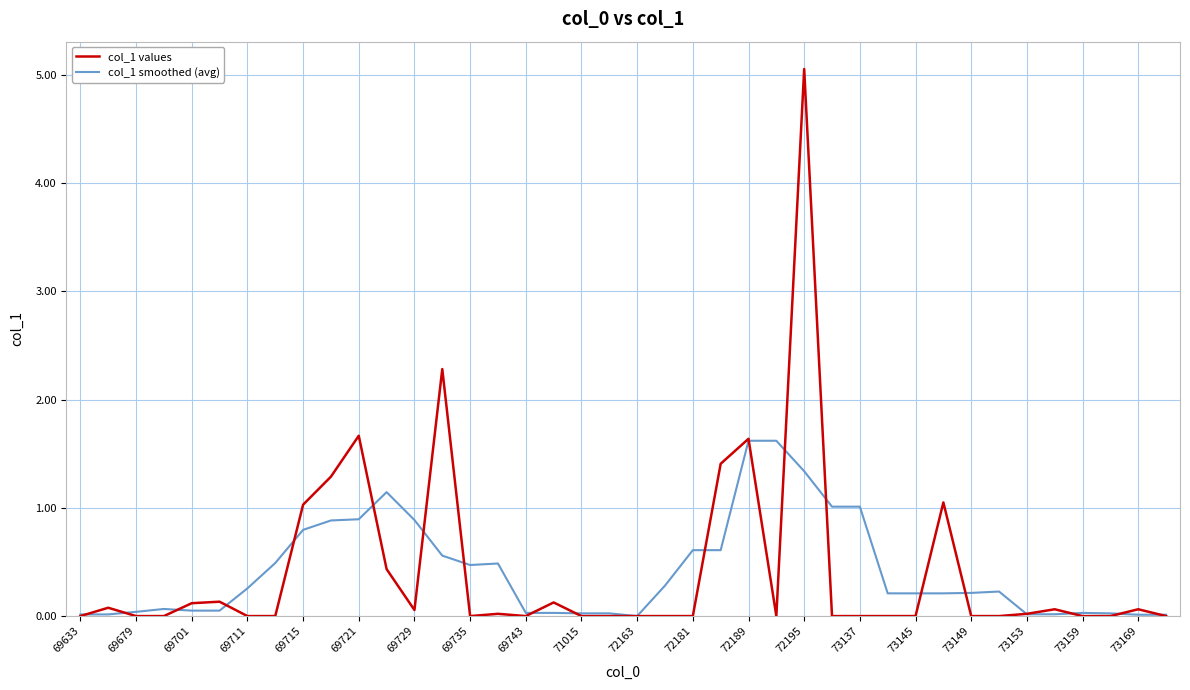

Which series has the largest range (max minus min)?

col_1 values